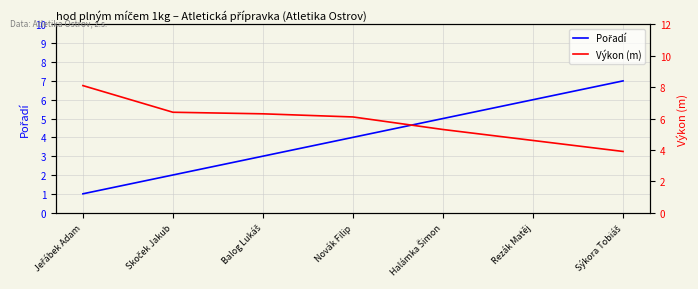

Reading left to right, transcribe all the data shown in this chart.

Pořadí: 1.0	2.0	3.0	4.0	5.0	6.0	7.0
Výkon (m): 8.1	6.4	6.3	6.1	5.3	4.6	3.9